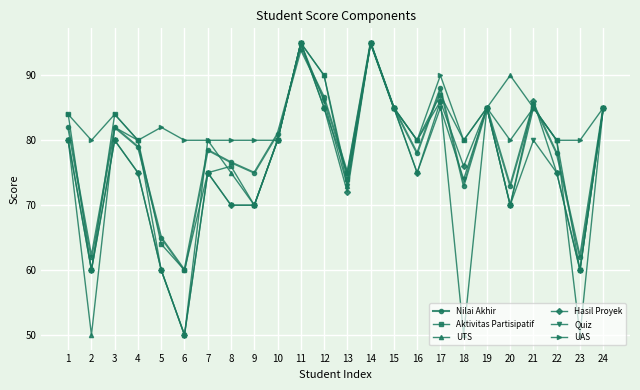

What is the value of the Quiz point at the 3rd from the left?

80.0